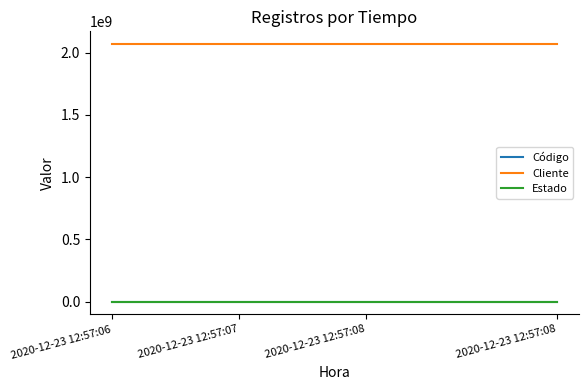

Reading right to left, list all the values displayed in this chart.

Código: 104197	104197	104197	104197	104197	104197	104197	104197	104197	104197	104197	104197	104197	104197	104197
Cliente: 2067000000	2067000000	2067000000	2067000000	2067000000	2067000000	2067000000	2067000000	2067000000	2067000000	2067000000	2067000000	2067000000	2067000000	2067000000
Estado: -100	-100	-100	-100	-100	-100	-100	-100	-100	-100	-100	-100	-100	-100	-100